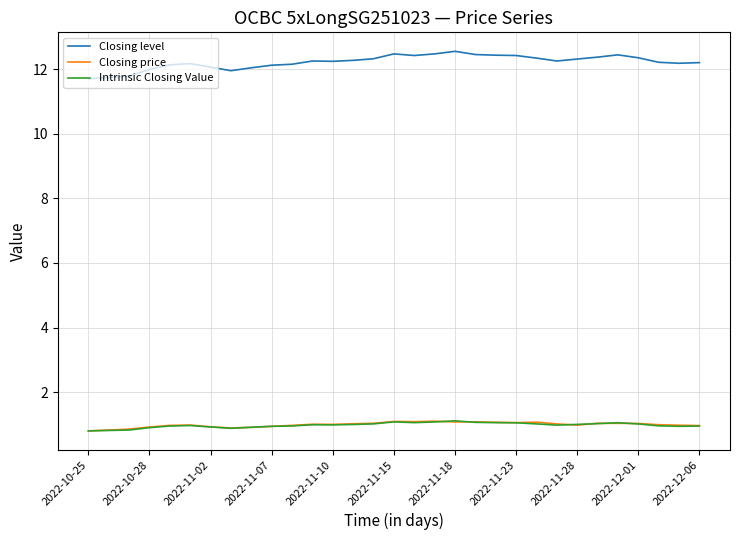

Which series has the widest spread of values?

Closing level